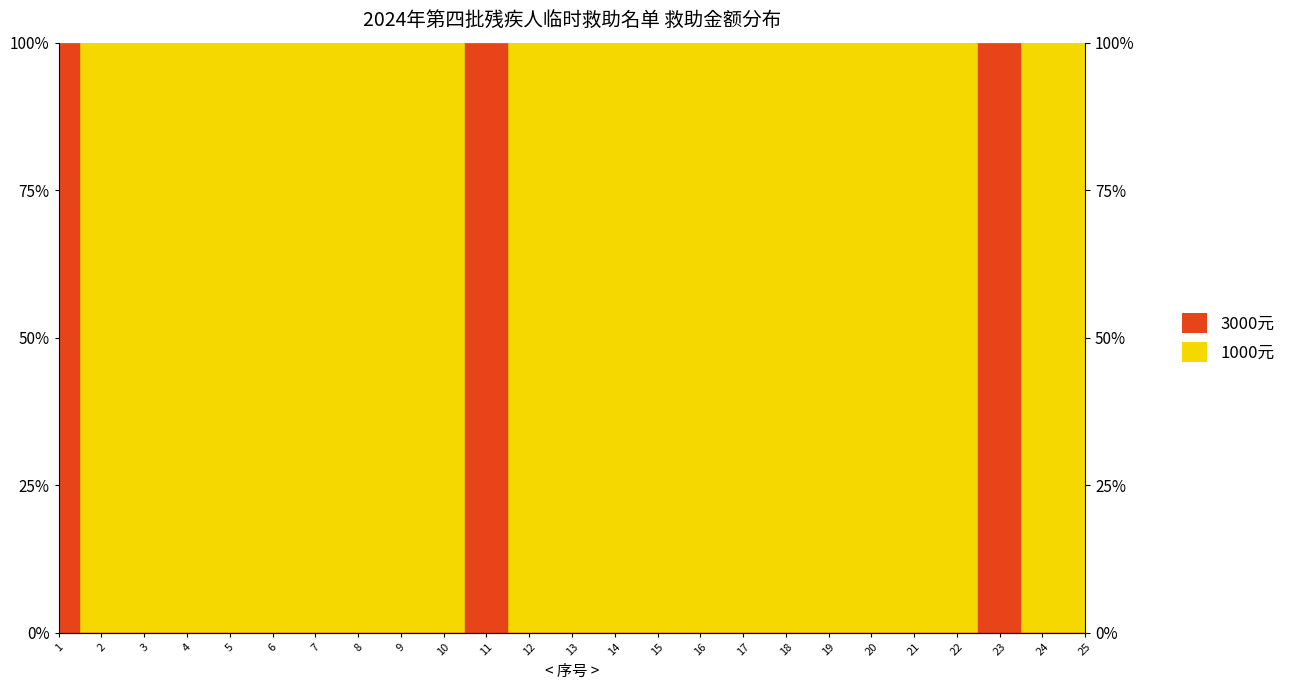

What is the average value?

12